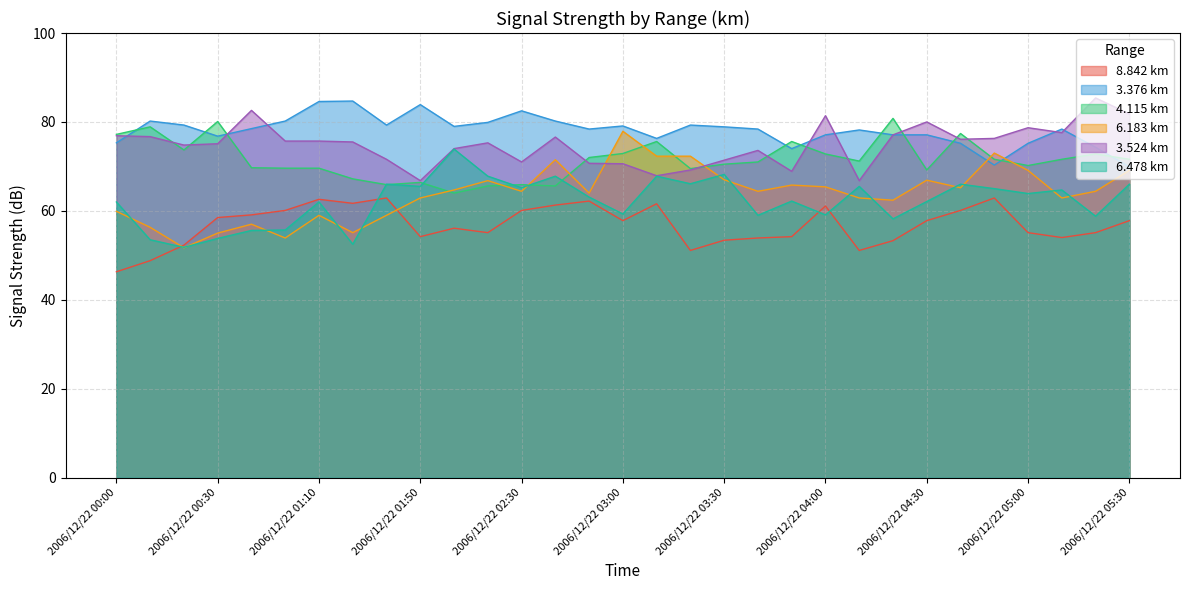

At which category is the sum across all series the highest?

2006/12/22 02:40